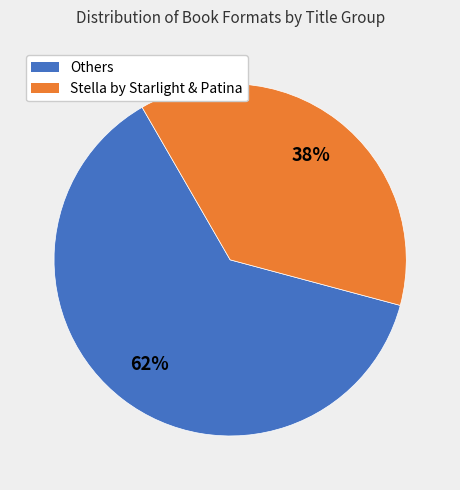

Is there a majority slice in this chart?

Yes